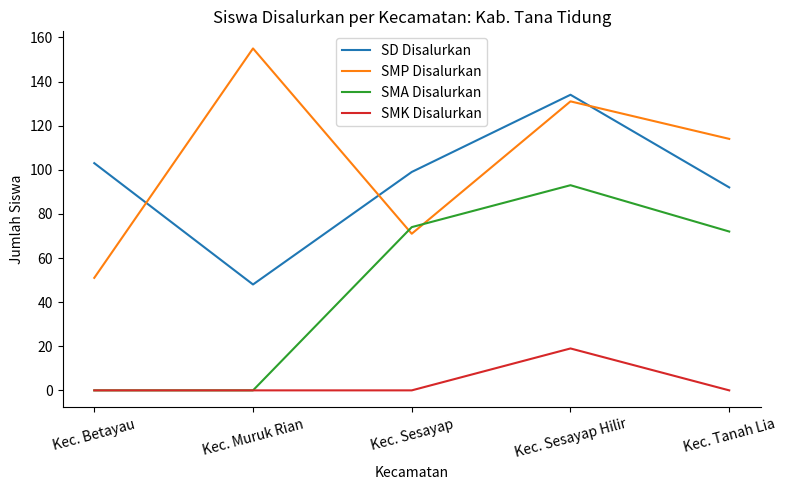

True or false: SD Disalurkan and SMK Disalurkan intersect in this chart.

False